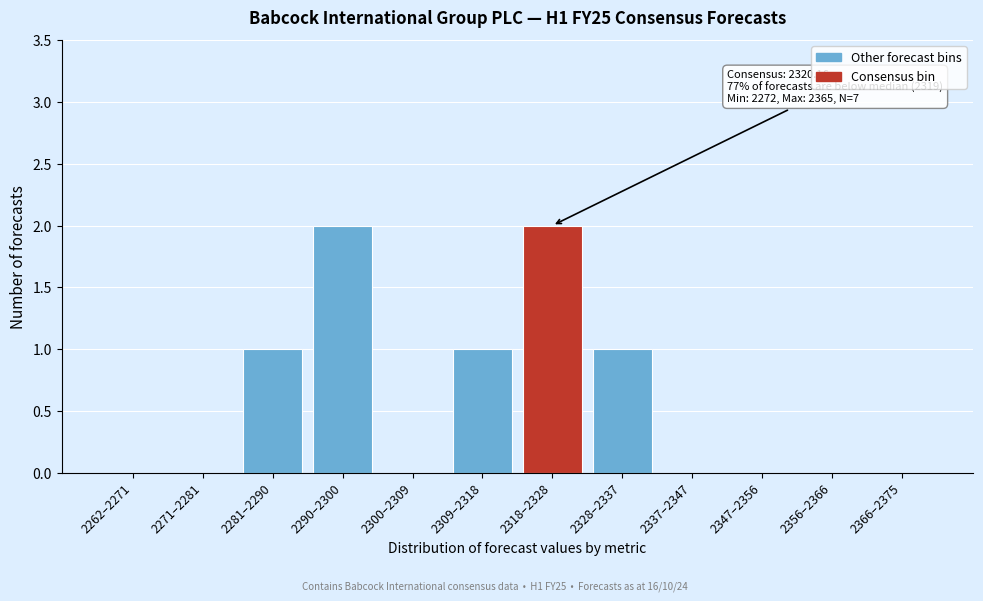

Reading left to right, extract all data points from this chart.

2262–2271=0	2271–2281=0	2281–2290=1	2290–2300=2	2300–2309=0	2309–2318=1	2318–2328=2	2328–2337=1	2337–2347=0	2347–2356=0	2356–2366=0	2366–2375=0